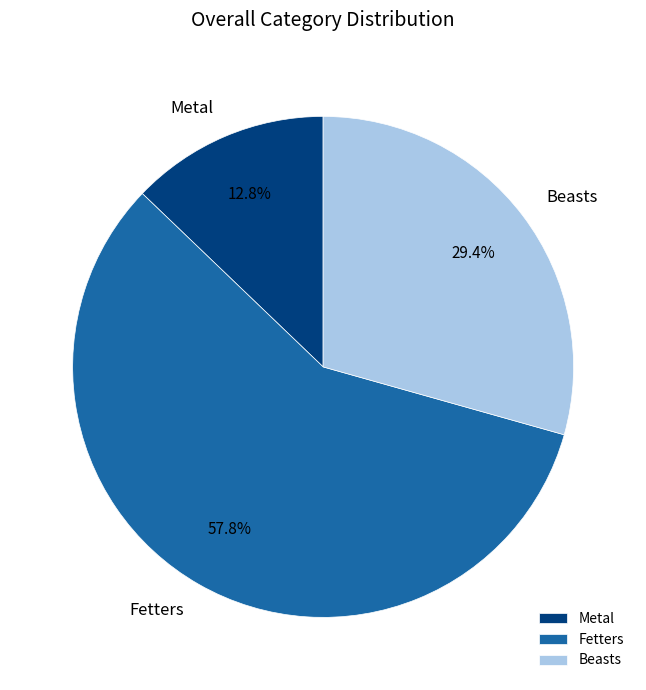

Is Metal the majority of the pie?

No